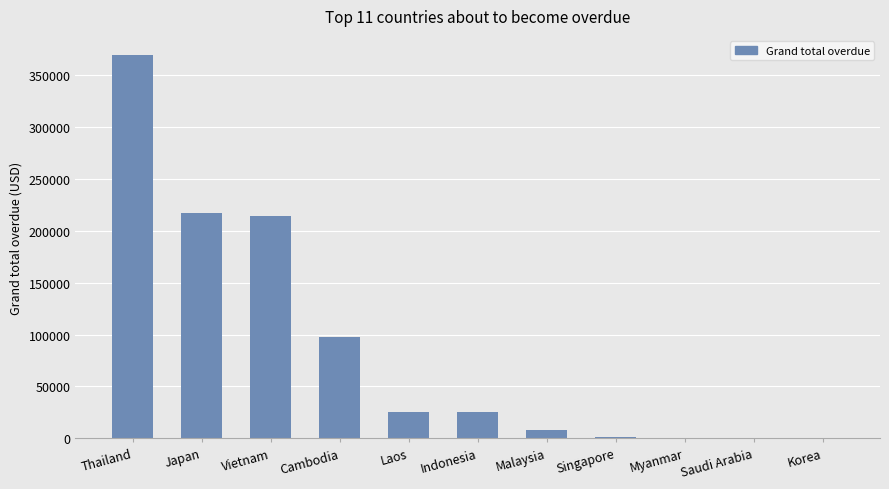

True or false: the data shows 124325.3 at Myanmar.

False